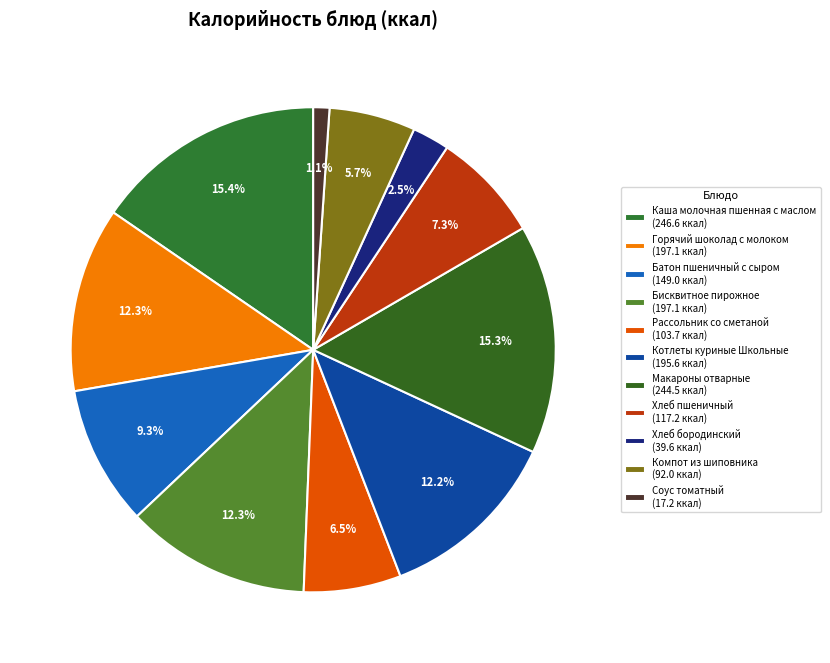

Does Макароны отварные account for over 50% of the chart?

No